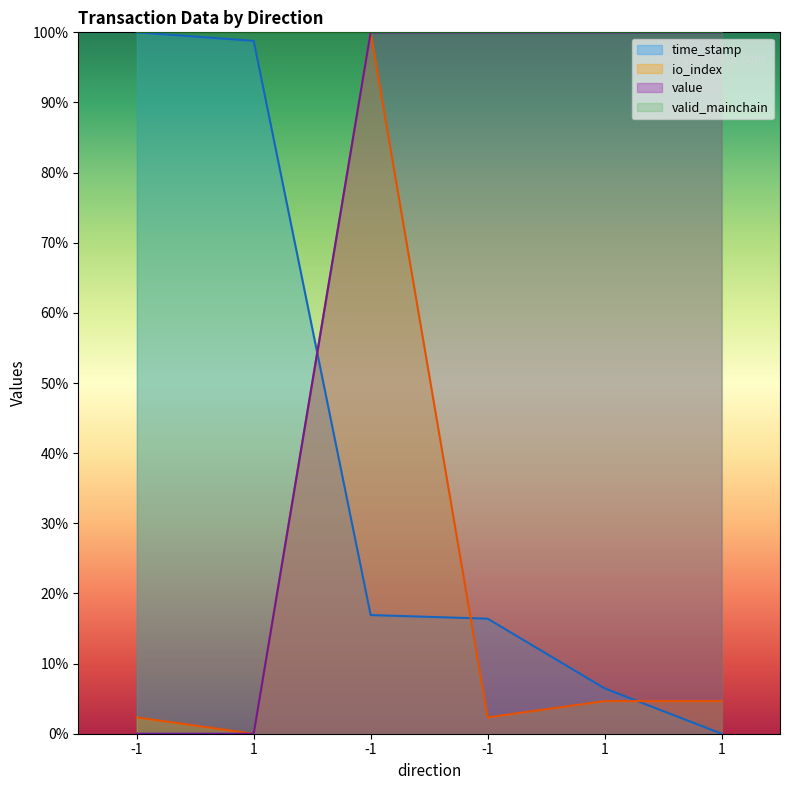

What is the spread (max minus min) of values at -1?

100.0